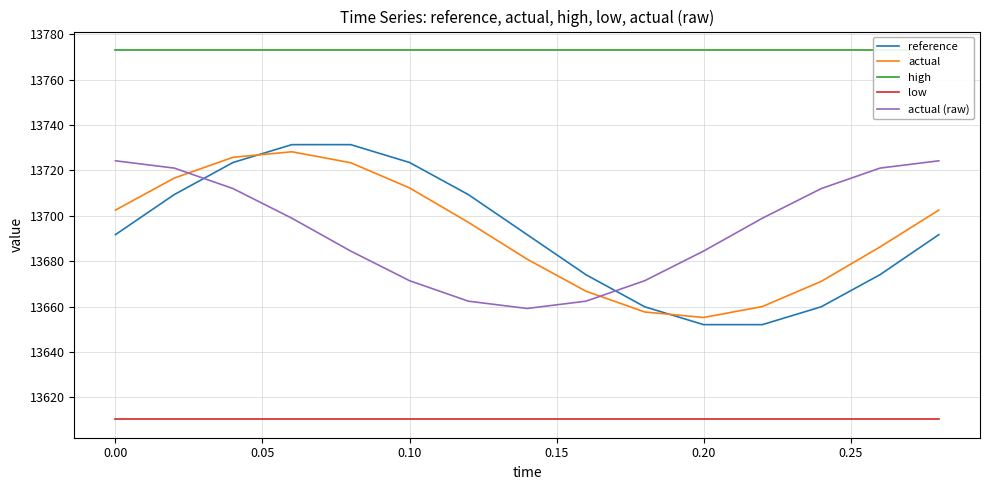

Which series has the largest total across all categories?

high